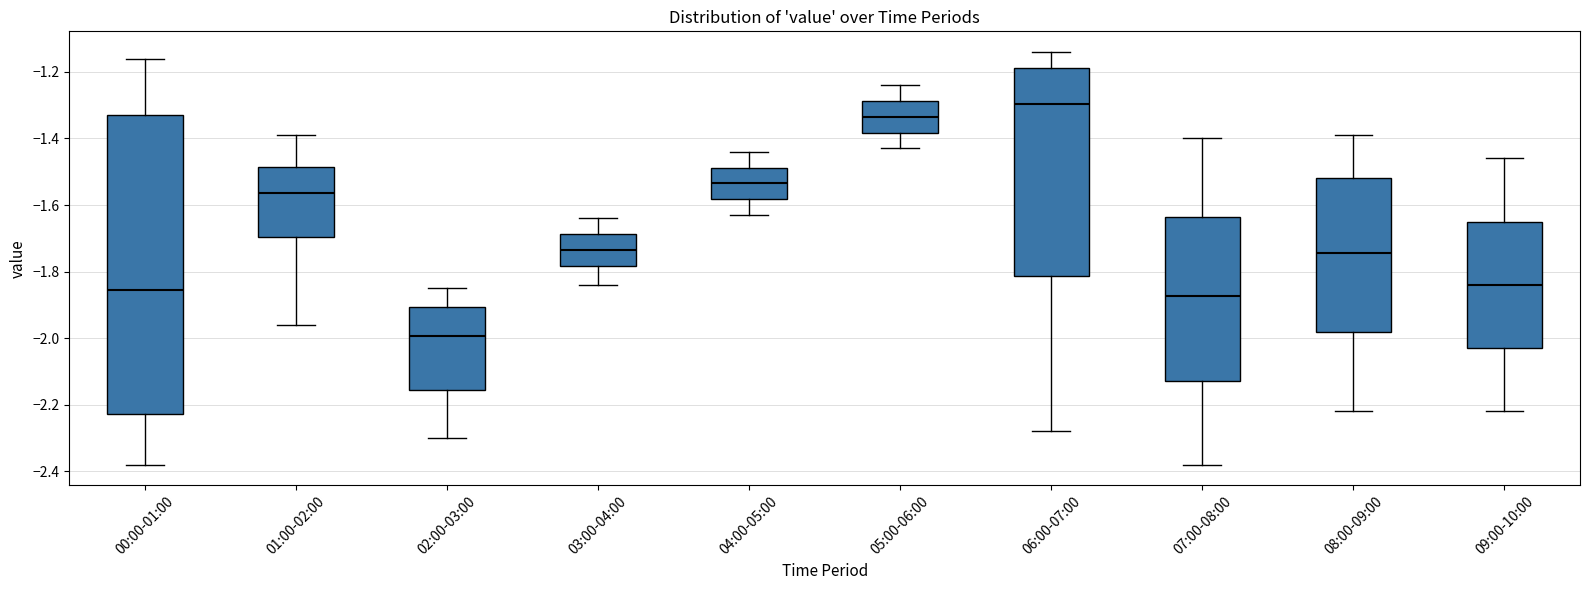

Reading left to right, read every box against the y-axis: the position of its median line, the range the box covers, and the ends of its whiskers. The values are not printed on the chart, so give them approximately, as read against the axis.

00:00-01:00: median -1.86, box -2.22 to -1.32, whiskers -2.38 to -1.16
01:00-02:00: median -1.56, box -1.70 to -1.48, whiskers -1.96 to -1.38
02:00-03:00: median -2.00, box -2.16 to -1.90, whiskers -2.30 to -1.84
03:00-04:00: median -1.74, box -1.78 to -1.68, whiskers -1.84 to -1.64
04:00-05:00: median -1.54, box -1.58 to -1.48, whiskers -1.62 to -1.44
05:00-06:00: median -1.34, box -1.38 to -1.28, whiskers -1.42 to -1.24
06:00-07:00: median -1.30, box -1.82 to -1.18, whiskers -2.28 to -1.14
07:00-08:00: median -1.88, box -2.12 to -1.64, whiskers -2.38 to -1.40
08:00-09:00: median -1.74, box -1.98 to -1.52, whiskers -2.22 to -1.38
09:00-10:00: median -1.84, box -2.02 to -1.64, whiskers -2.22 to -1.46